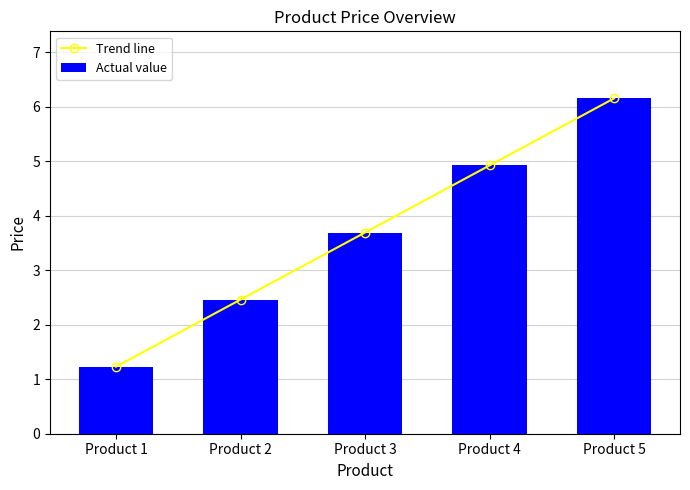

Where is Actual value nearest to the value 3?

Product 2